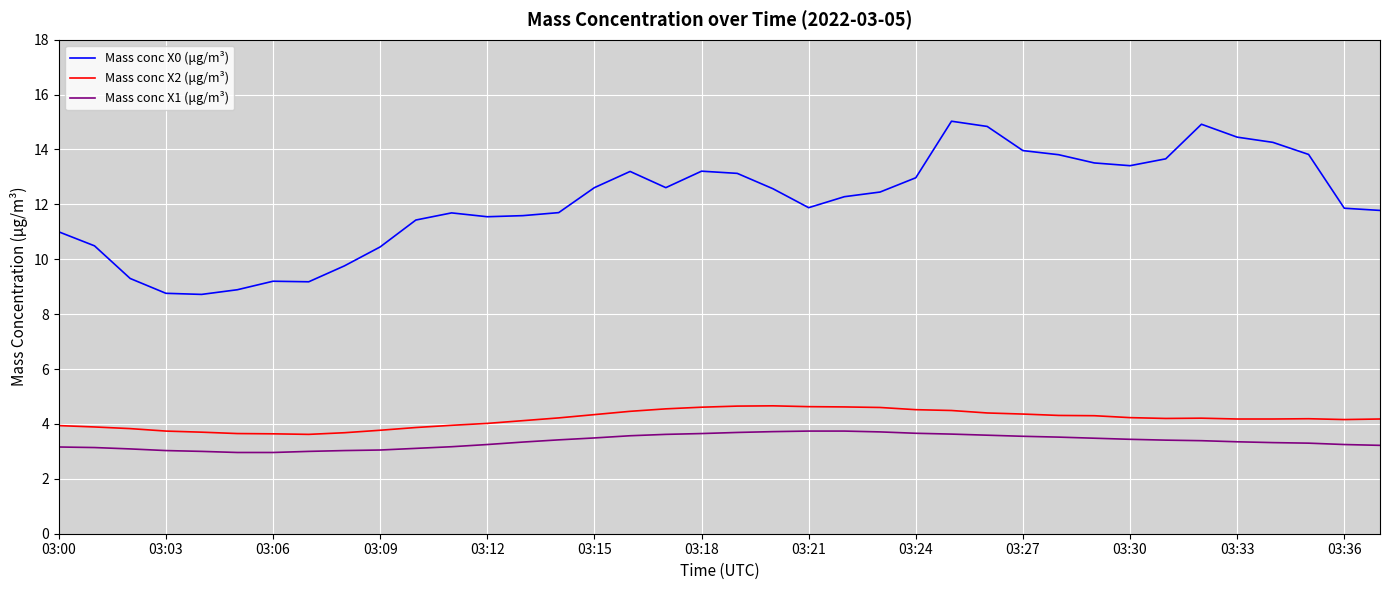

List the series in order of their peak value, highest first.

Mass conc X0 (μg/m³), Mass conc X2 (μg/m³), Mass conc X1 (μg/m³)